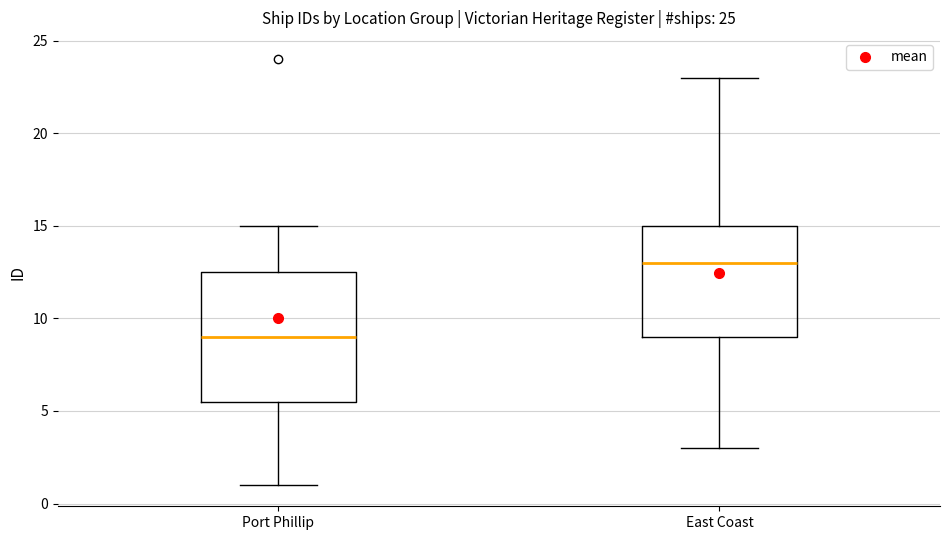

Which box's median line is the lowest?

Port Phillip